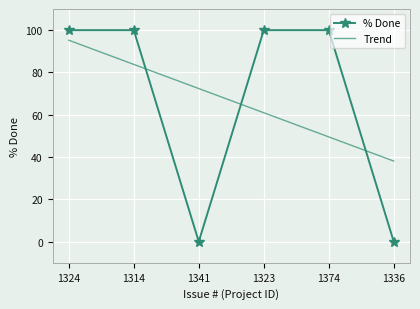

True or false: Trend has a value of 71.3 at 1374.

False